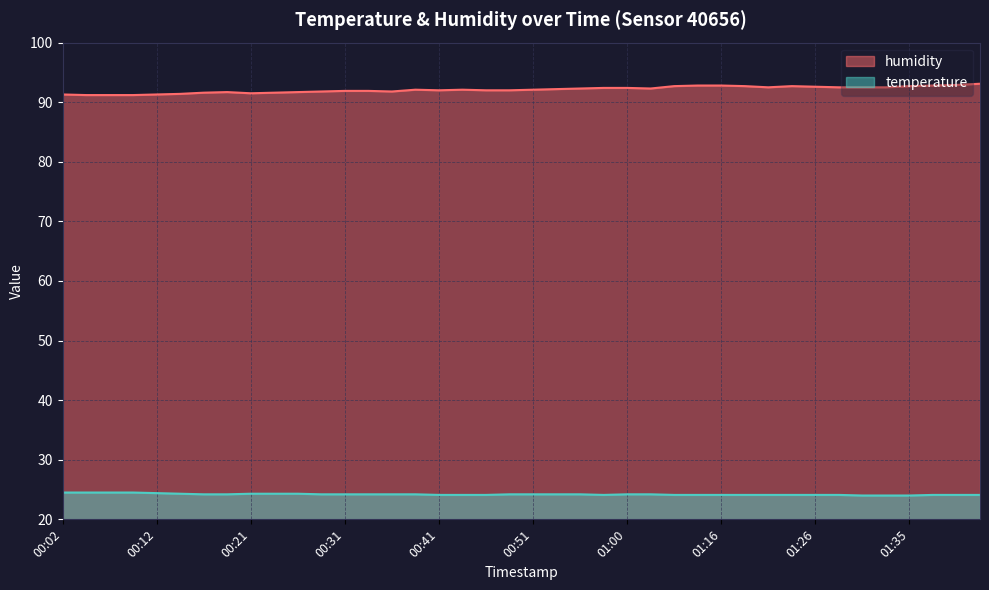

True or false: humidity and temperature intersect in this chart.

False